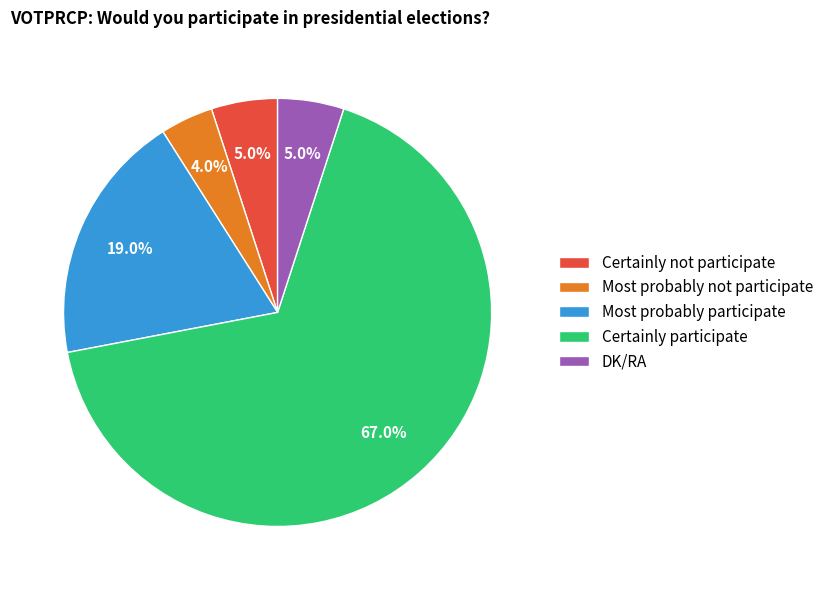

What is the largest slice in the pie chart?

Certainly participate